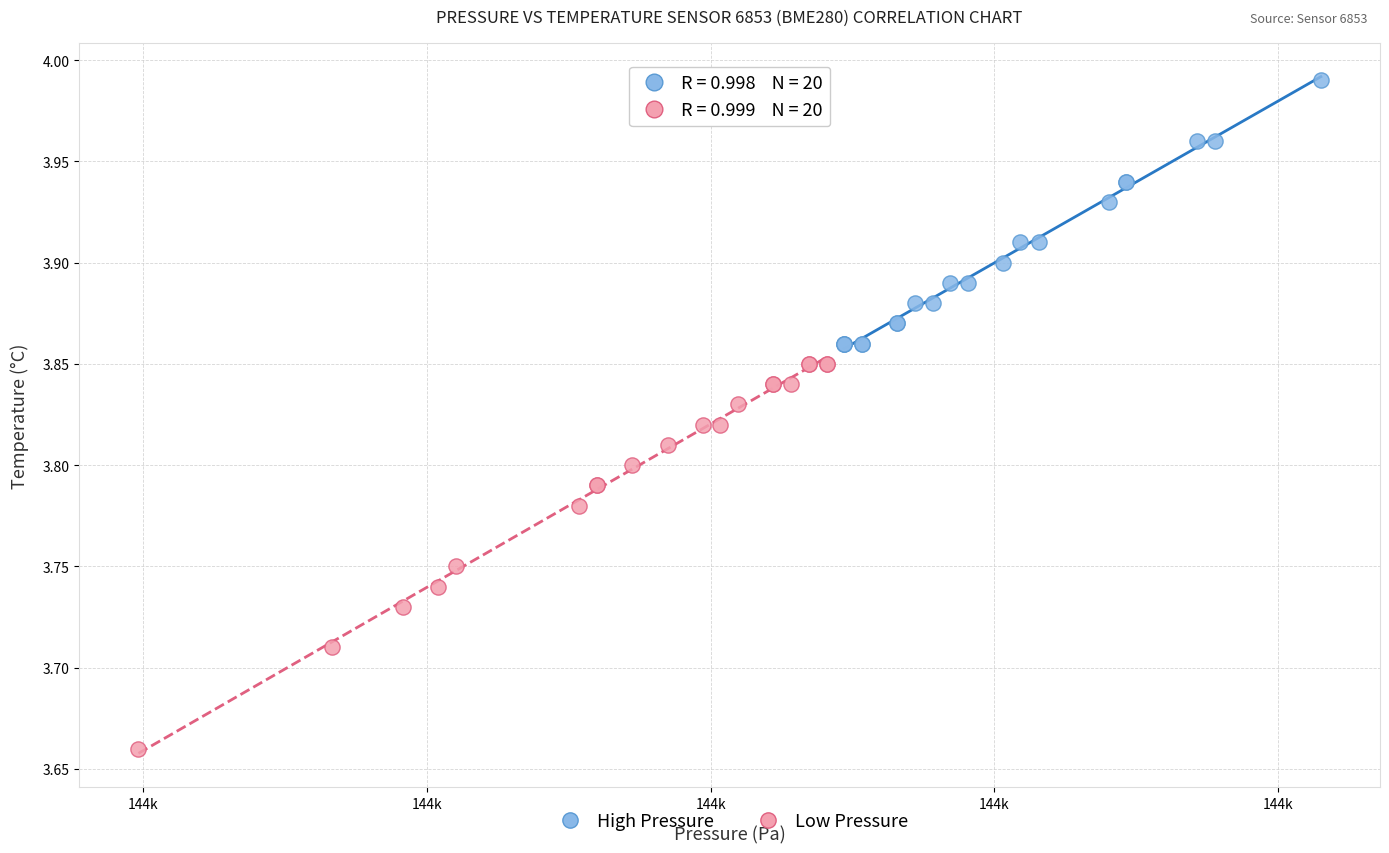

Which series contains the highest Y value?

High Pressure